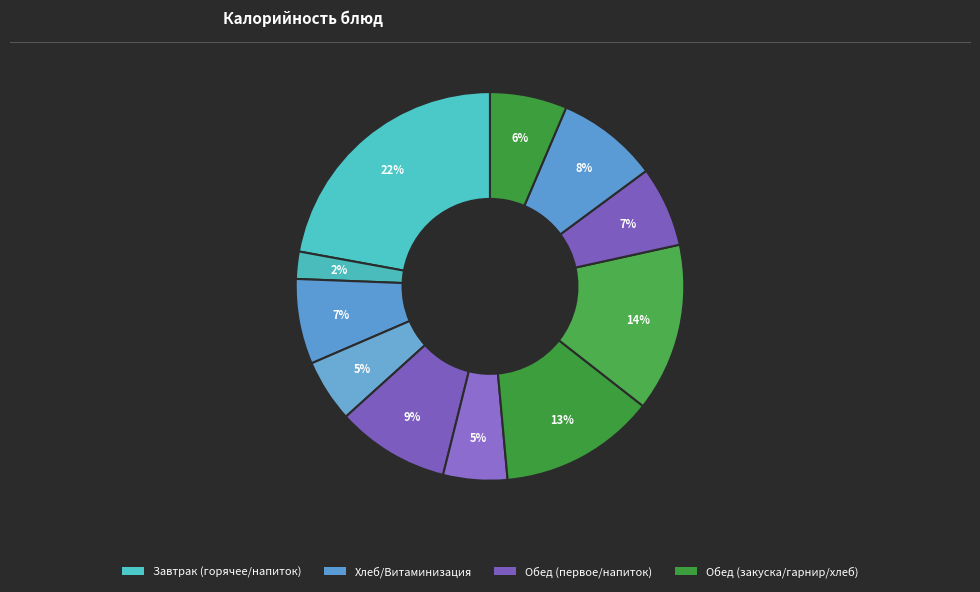

Is there any slice that represents more than half of the pie?

No